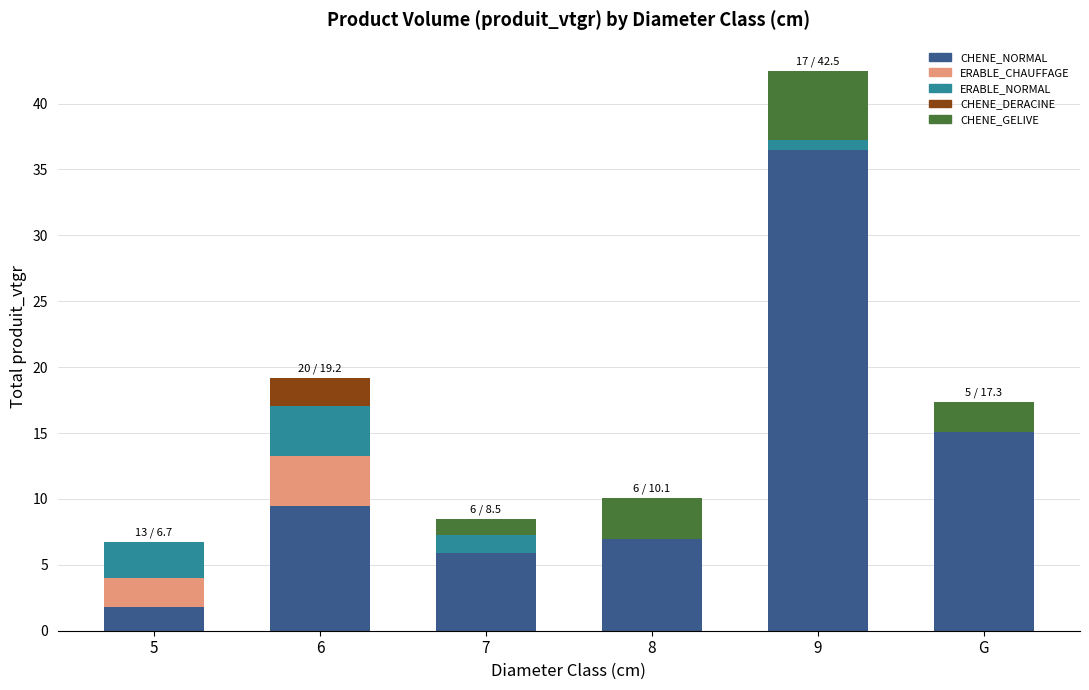

Which category has the highest value in the CHENE_NORMAL series?

9